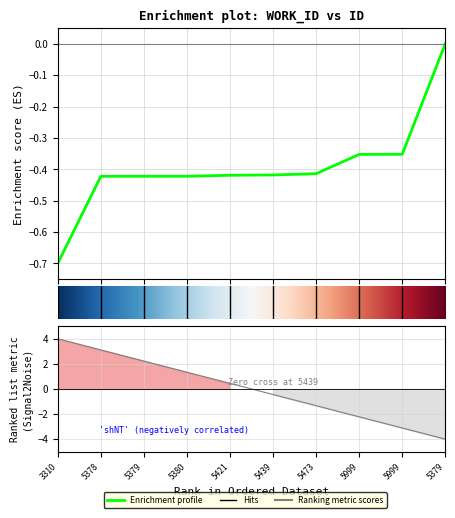

The chart shows a value of -0.4 at 5. True or false?

True